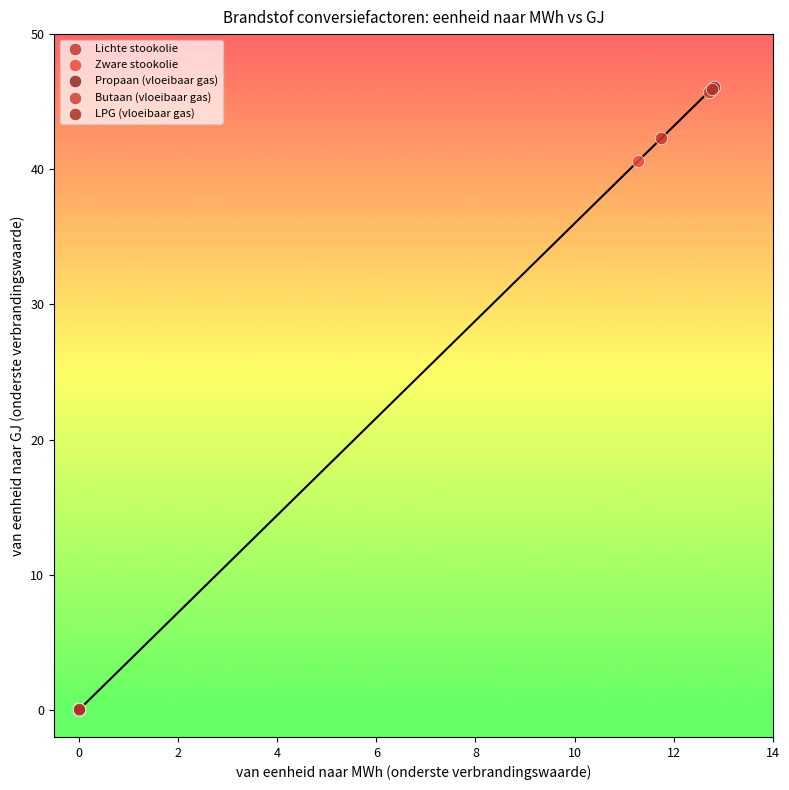

Which series has the widest spread of Y values?

Propaan (vloeibaar gas)